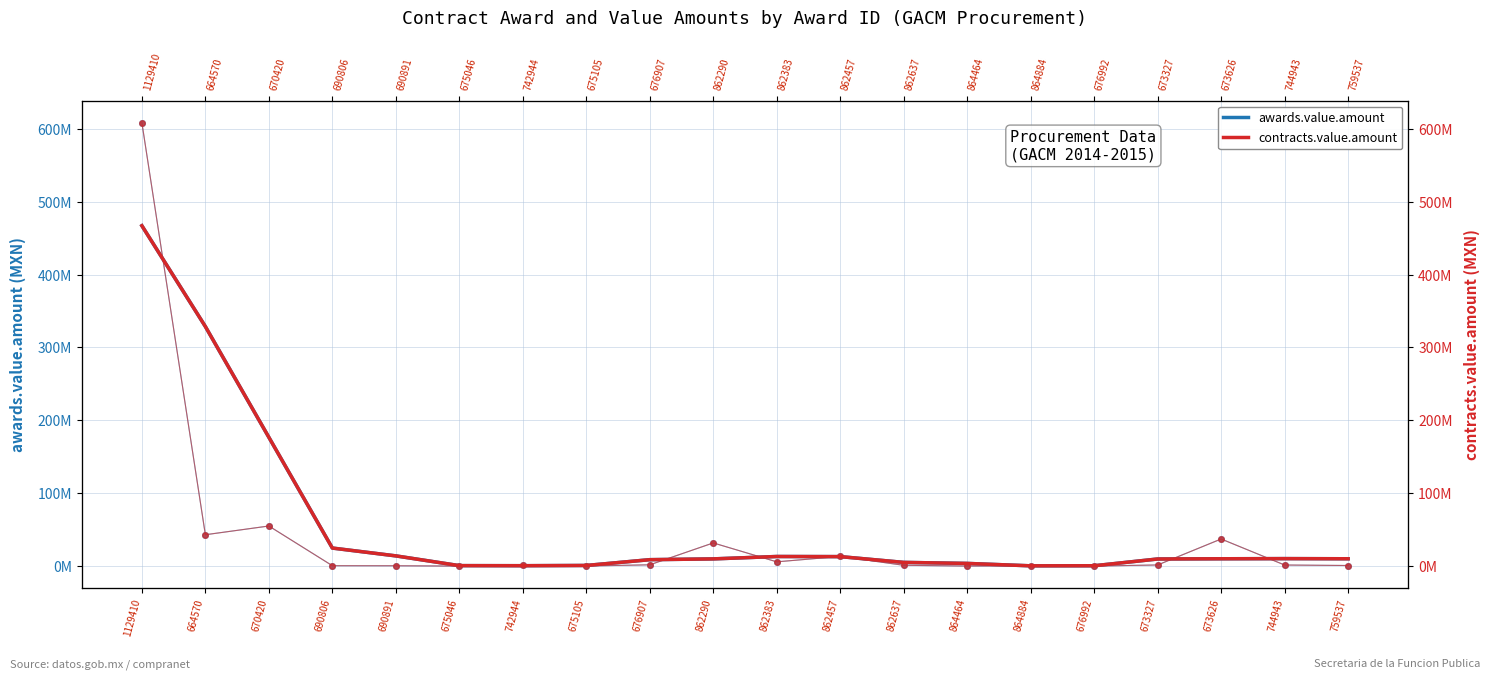

How many lines are shown in the chart?

2